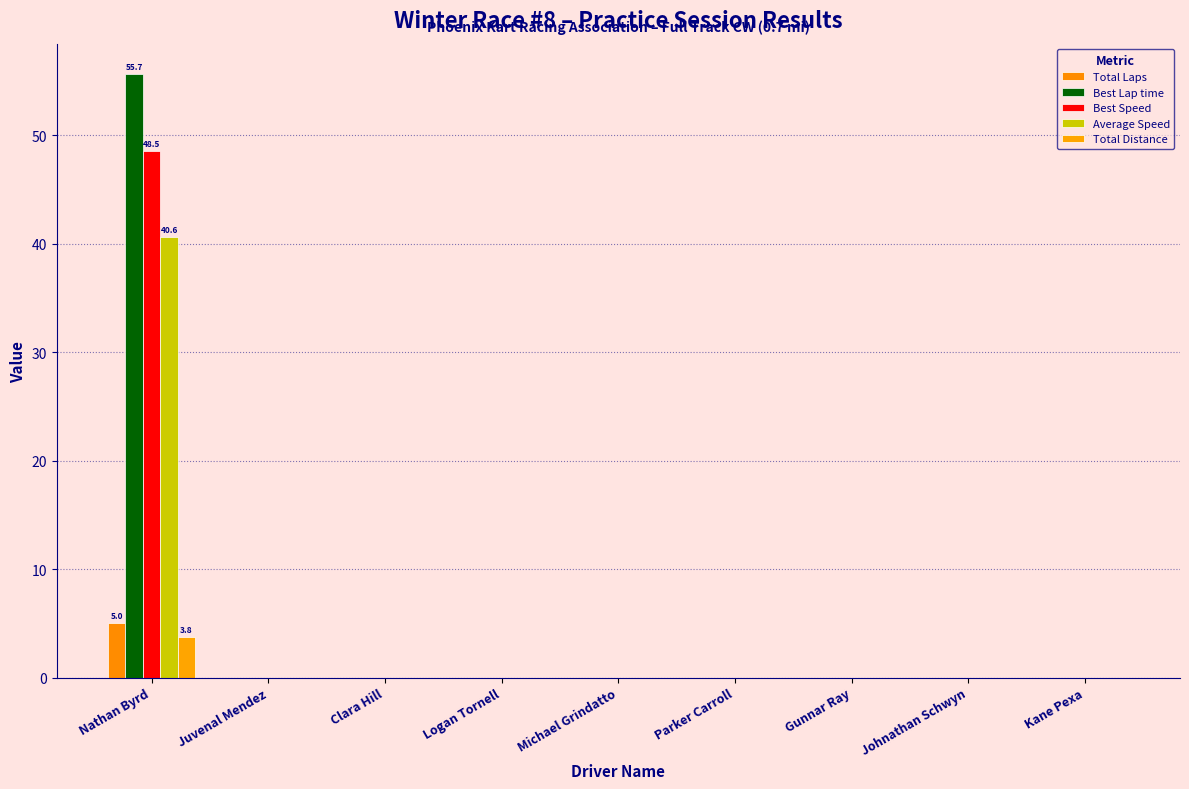

How many groups of bars are there?

9